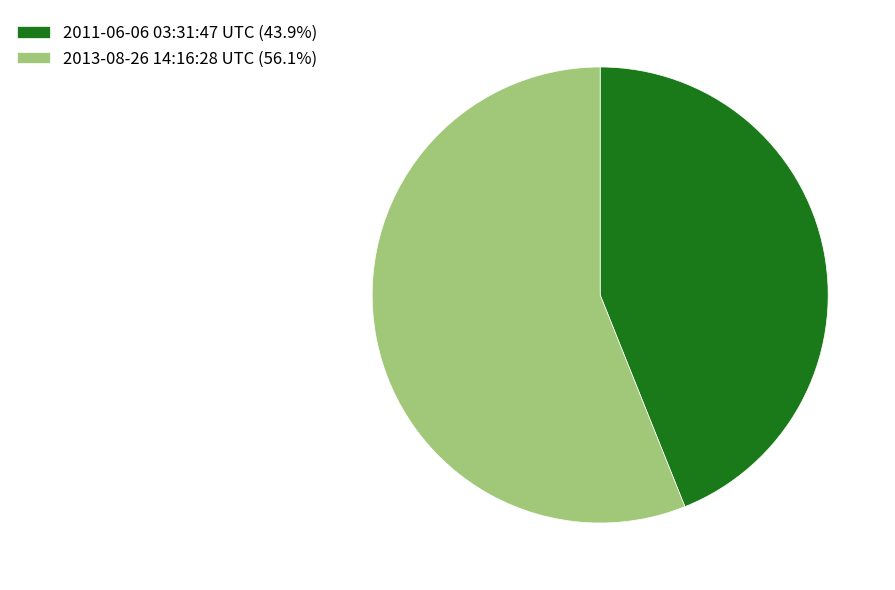

Is the sum of 2011-06-06 03:31:47 UTC (43.9%) and 2013-08-26 14:16:28 UTC (56.1%) greater than half?

Yes